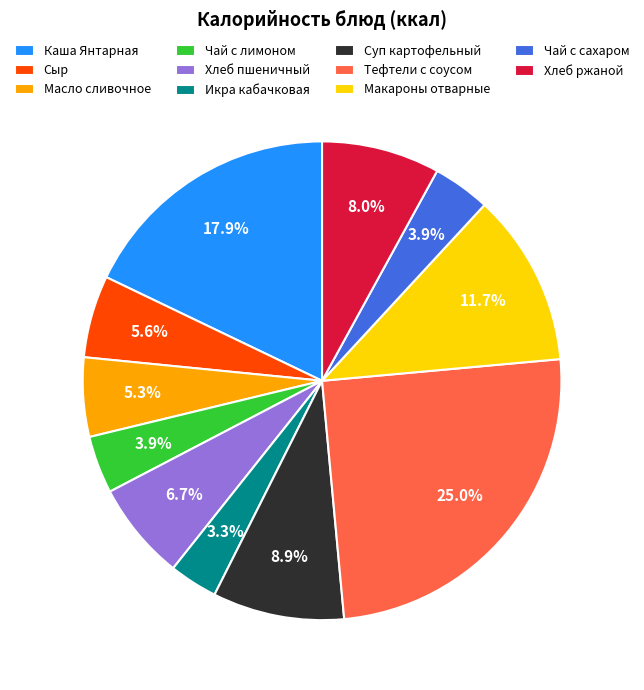

Do Каша Янтарная and Икра кабачковая together represent more than half of the pie?

No